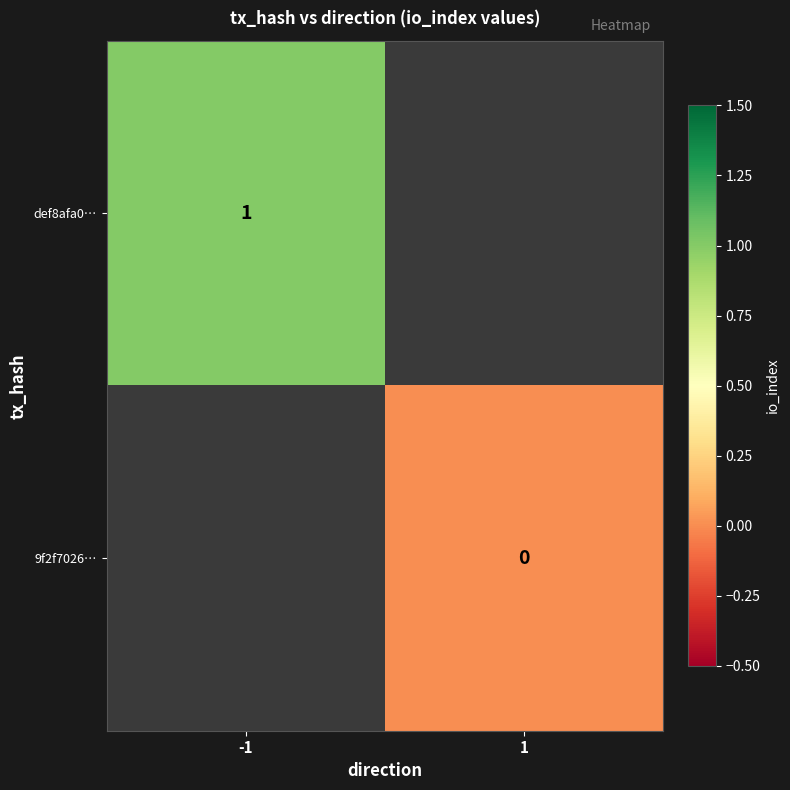

True or false: def8afa0… has a value of 1 at -1.

True